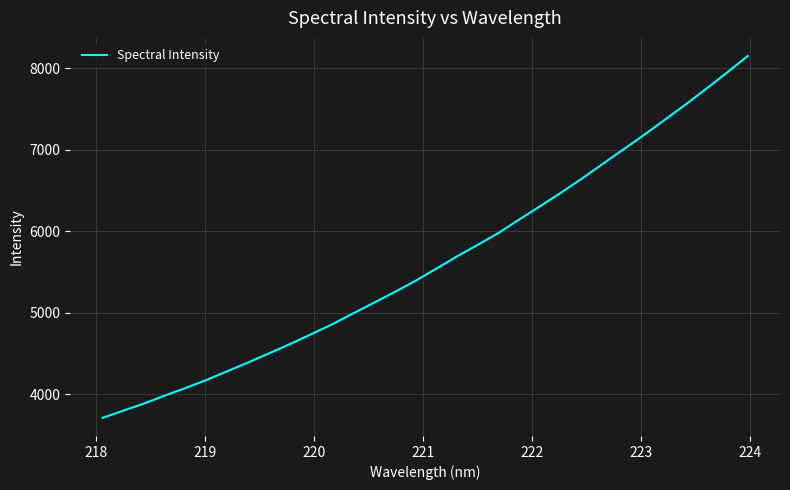

What is the minimum value shown in the chart?

3707.8